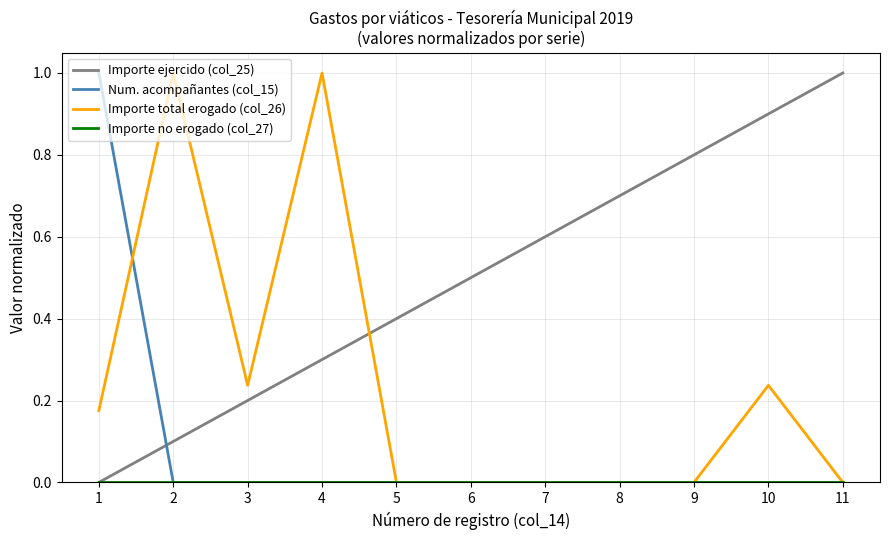

Which series has the largest total across all categories?

Importe ejercido (col_25)